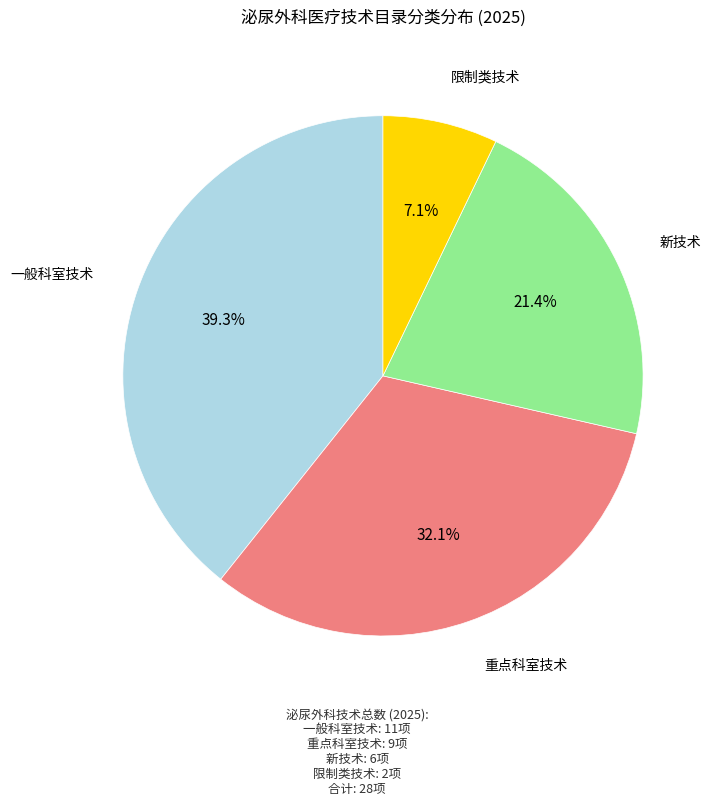

To the nearest percent, what is the average slice percentage?

25%